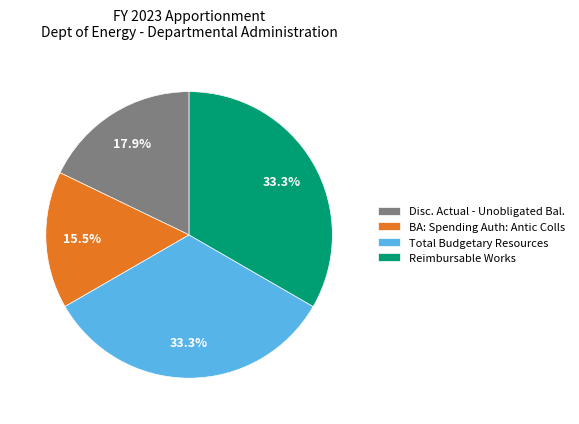

What portion of the pie excludes BA: Spending Auth: Antic Colls?

84.5%